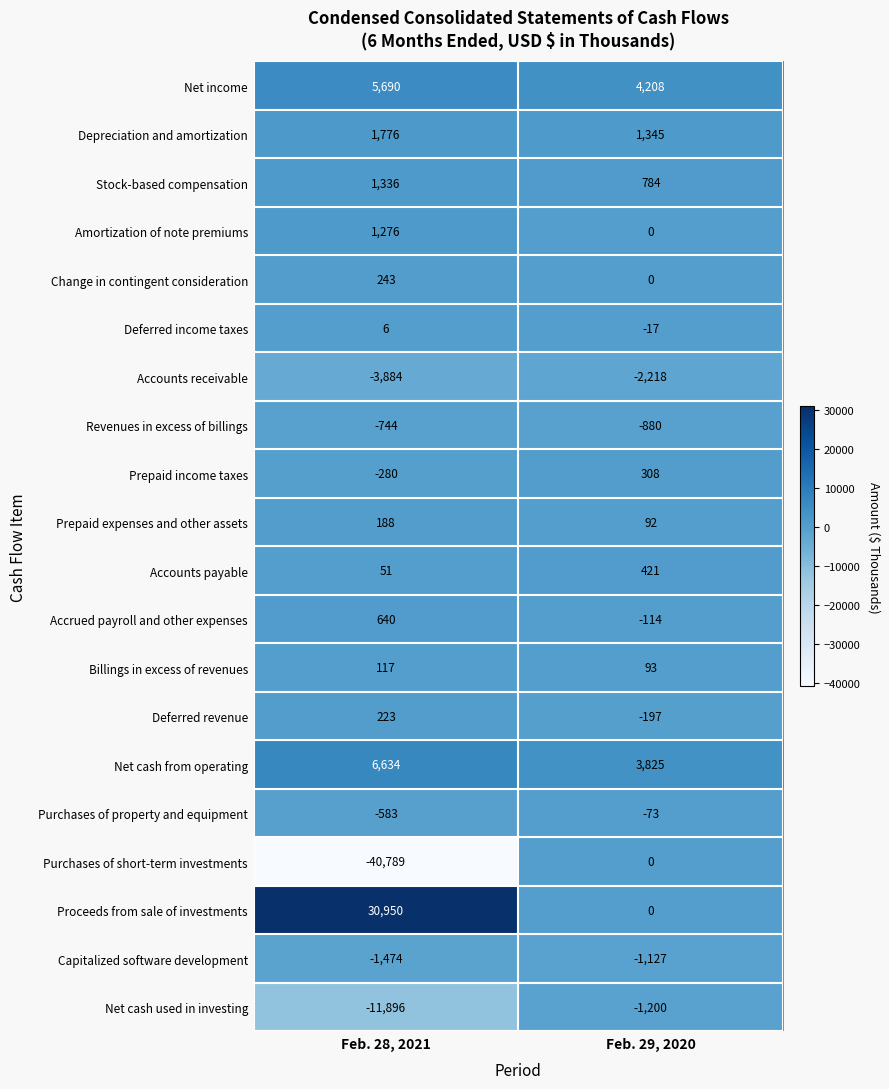

Which category has the lowest value across all series?

Feb. 28, 2021